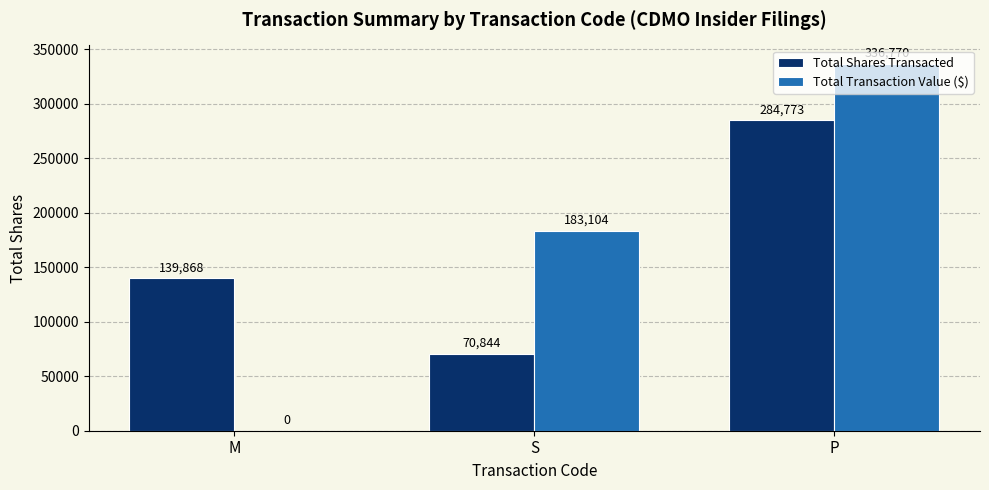

Reading left to right, transcribe all the data shown in this chart.

Total Shares Transacted: M=139868	S=70844	P=284773
Total Transaction Value ($): M=0	S=183104	P=336770